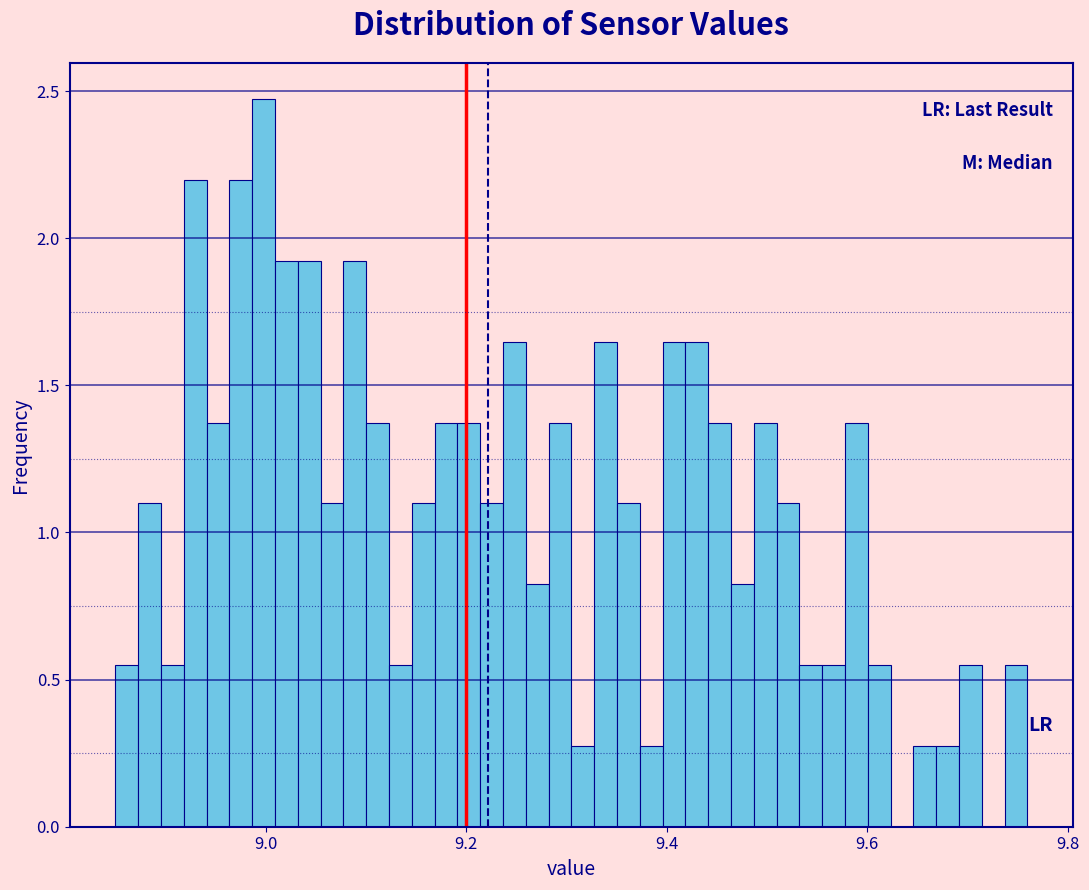

Read against the x-axis, roughly where is the centre of the tallest bar?

9.00